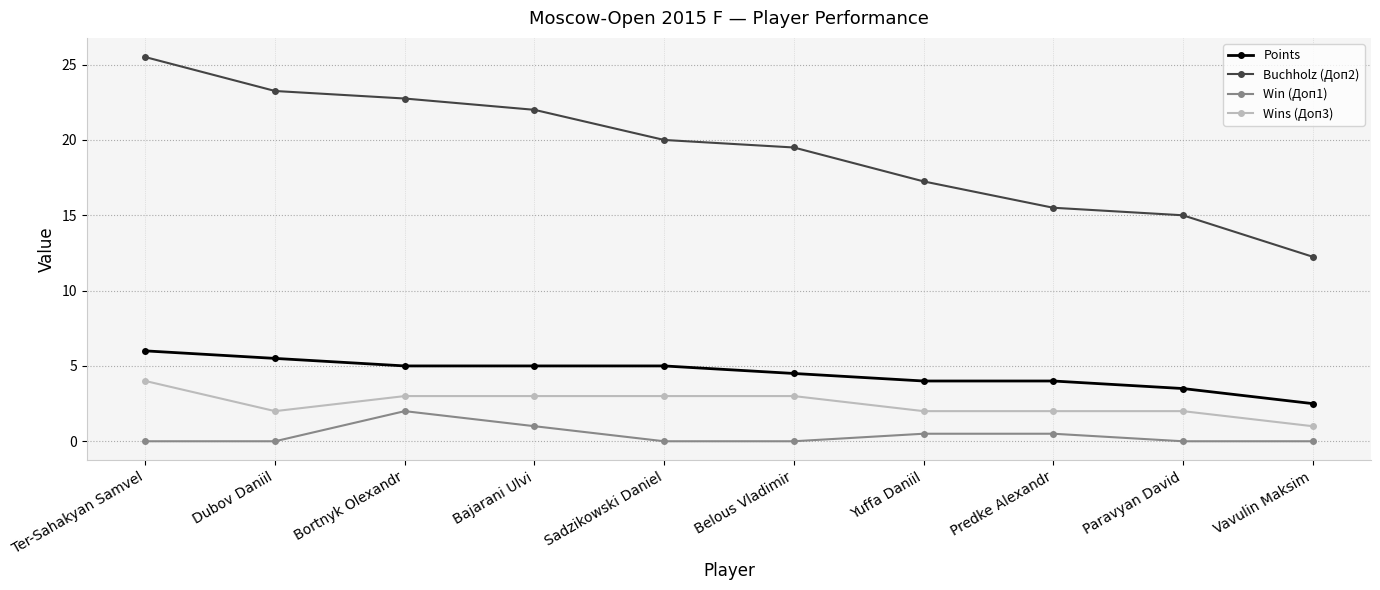

What is the difference between the highest and lowest values at Ter-Sahakyan Samvel?

25.5